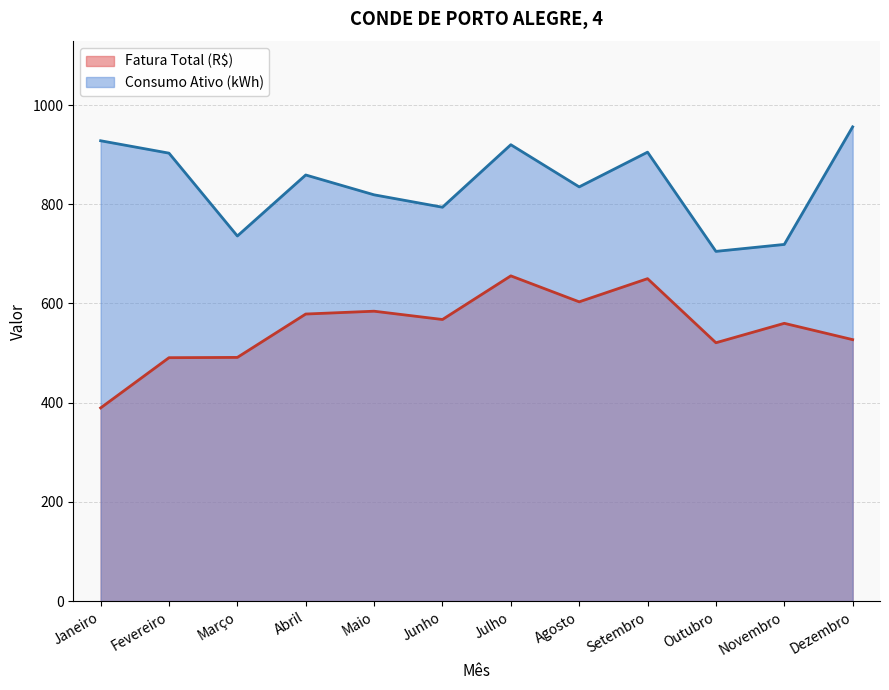

How many lines are shown in the chart?

2